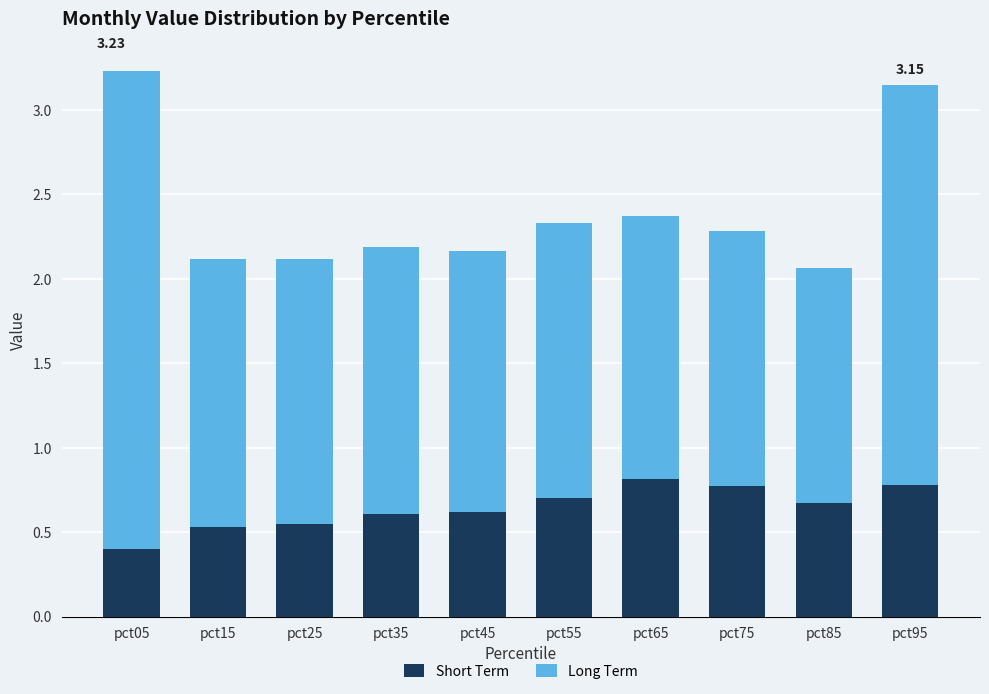

What is the average value of the Short Term series?

0.6